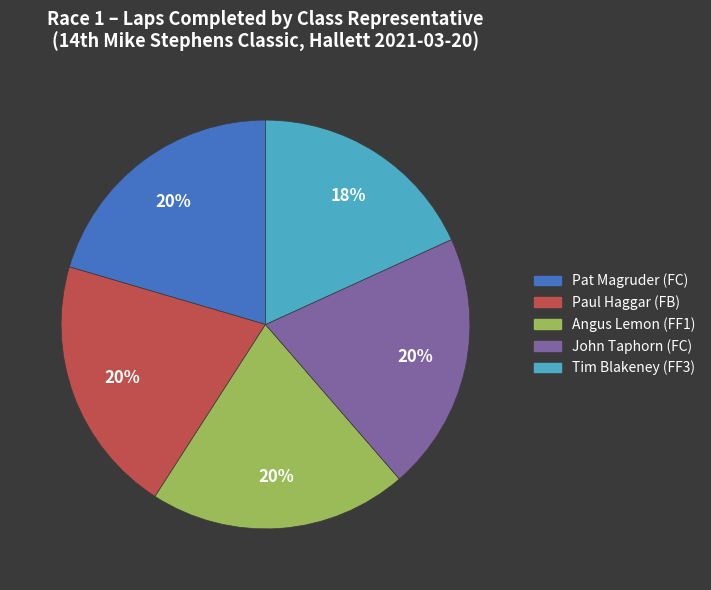

To the nearest percent, what is the difference between the largest and smallest slice percentages?

2%